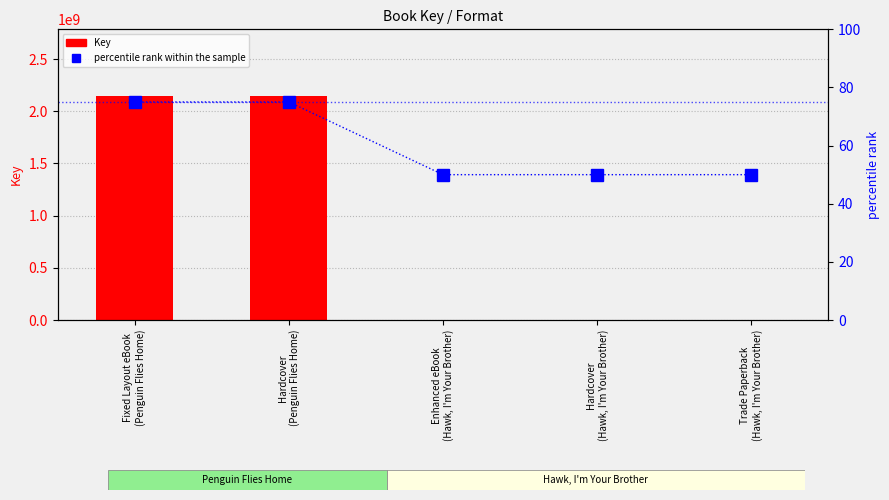

What is the maximum value shown in the chart?

2142011182